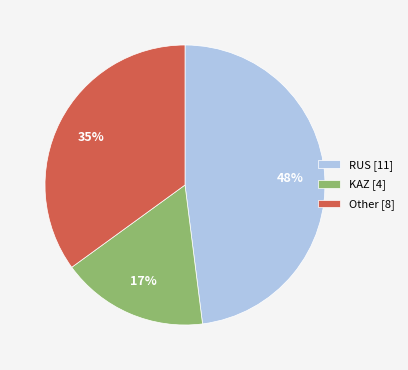

Is the sum of Other [8] and RUS [11] greater than half?

Yes